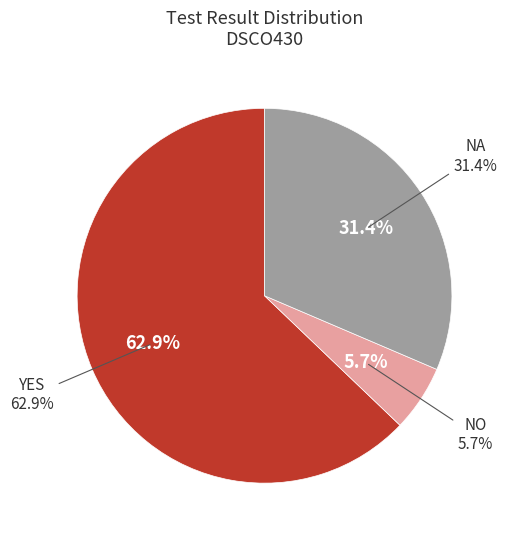

Does any single category account for the majority?

Yes